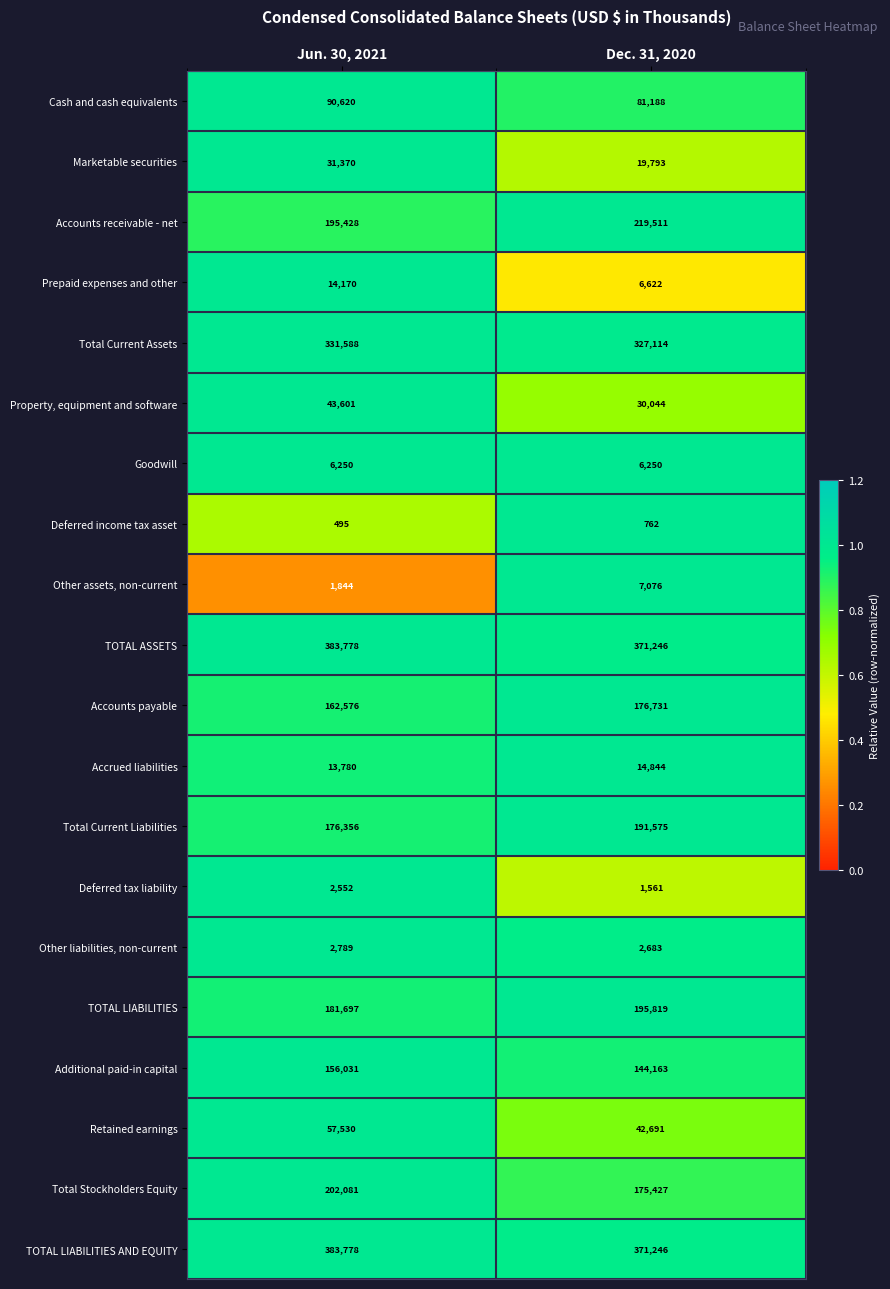

Rank the categories by Property, equipment and software value from lowest to highest.

Dec. 31, 2020, Jun. 30, 2021